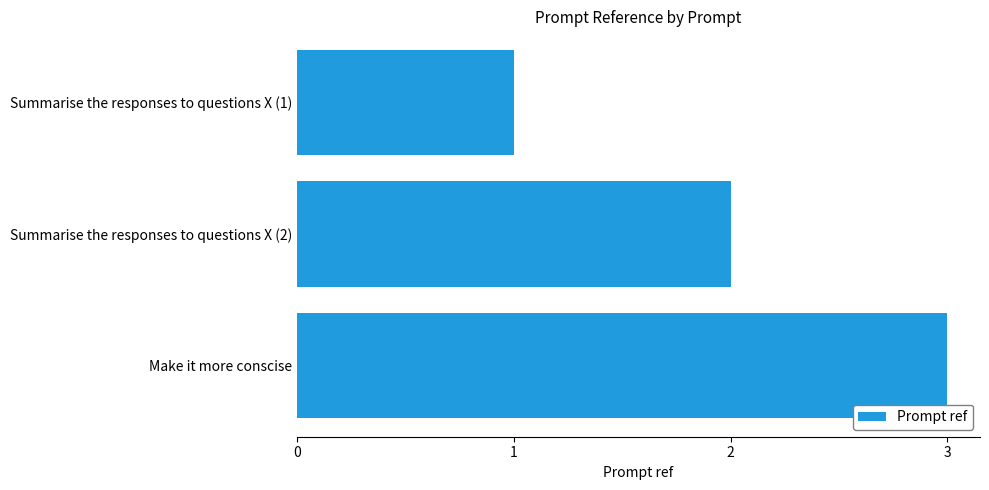

True or false: the data shows 2 at Make it more conscise.

False